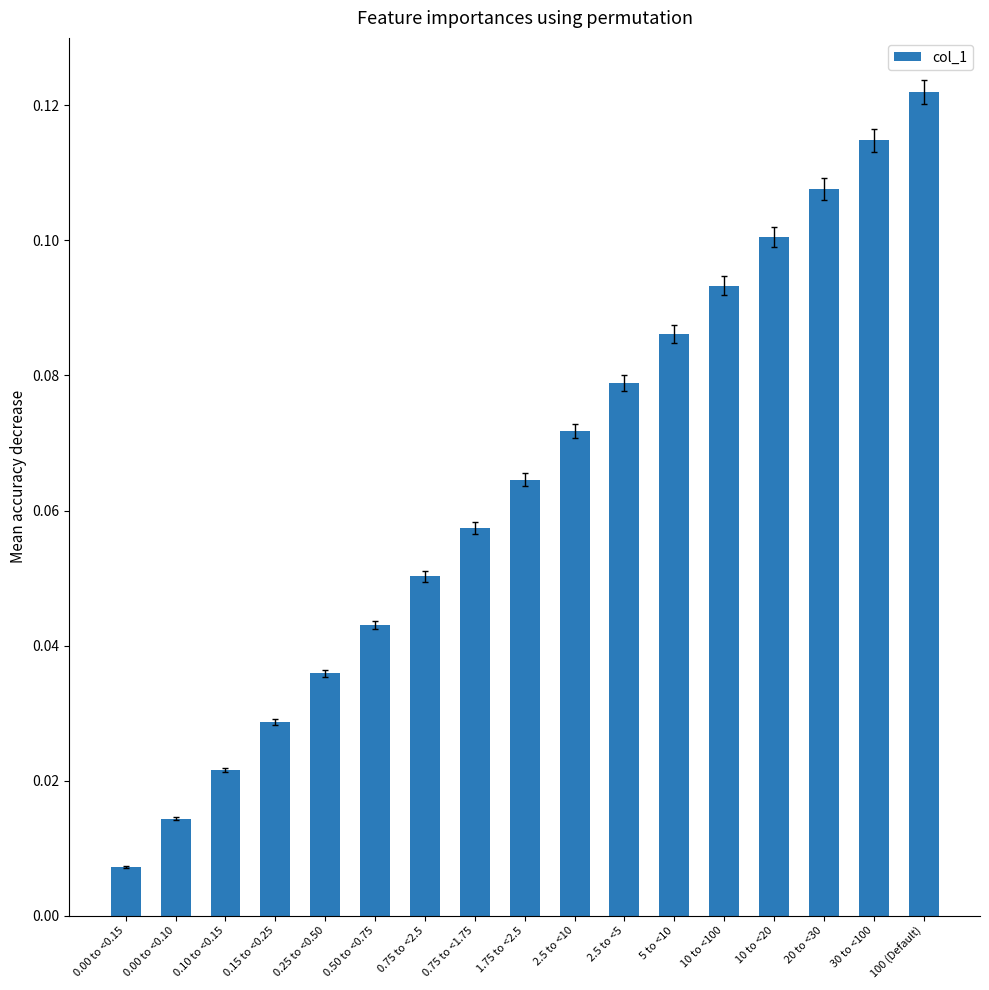

Are the bars grouped side by side (vs. stacked)?

No